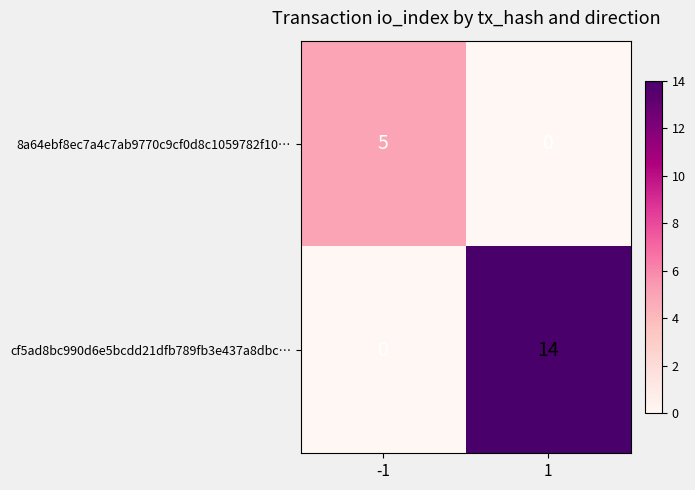

Reading right to left, transcribe all the data shown in this chart.

8a64ebf8ec7a4c7ab9770c9cf0d8c1059782f10…: 0	5
cf5ad8bc990d6e5bcdd21dfb789fb3e437a8dbc…: 14	0